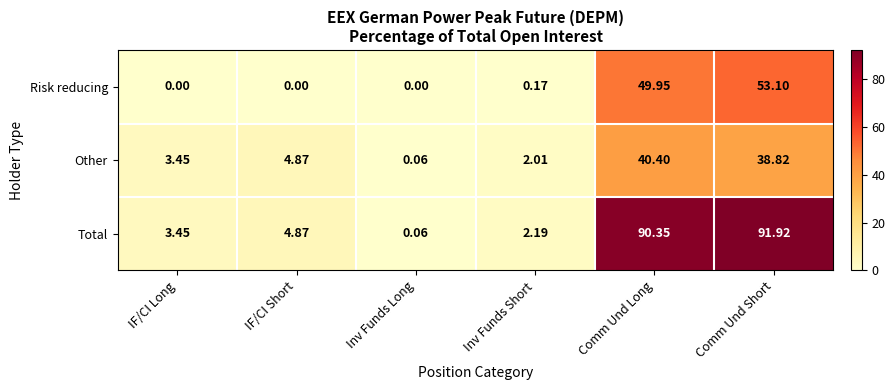

Which series changed the most between IF/CI Short and Inv Funds Short?

Other